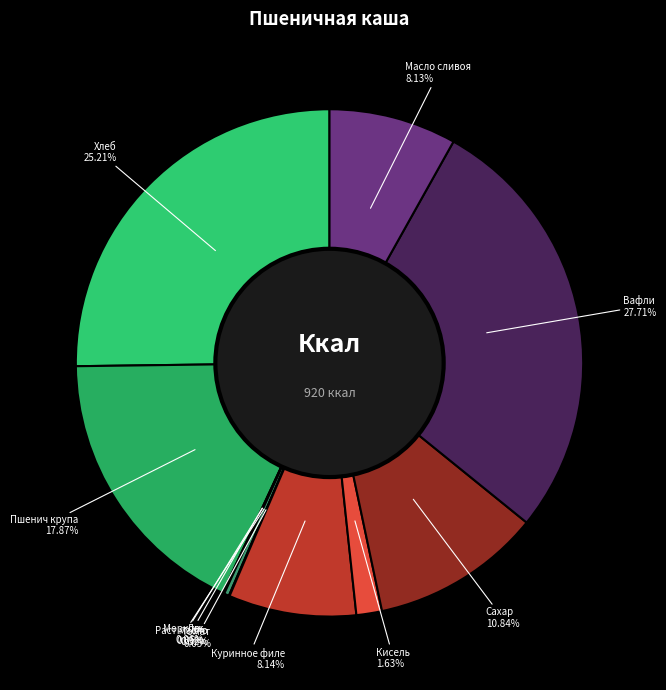

True or false: Сахар accounts for 11% of the total.

True